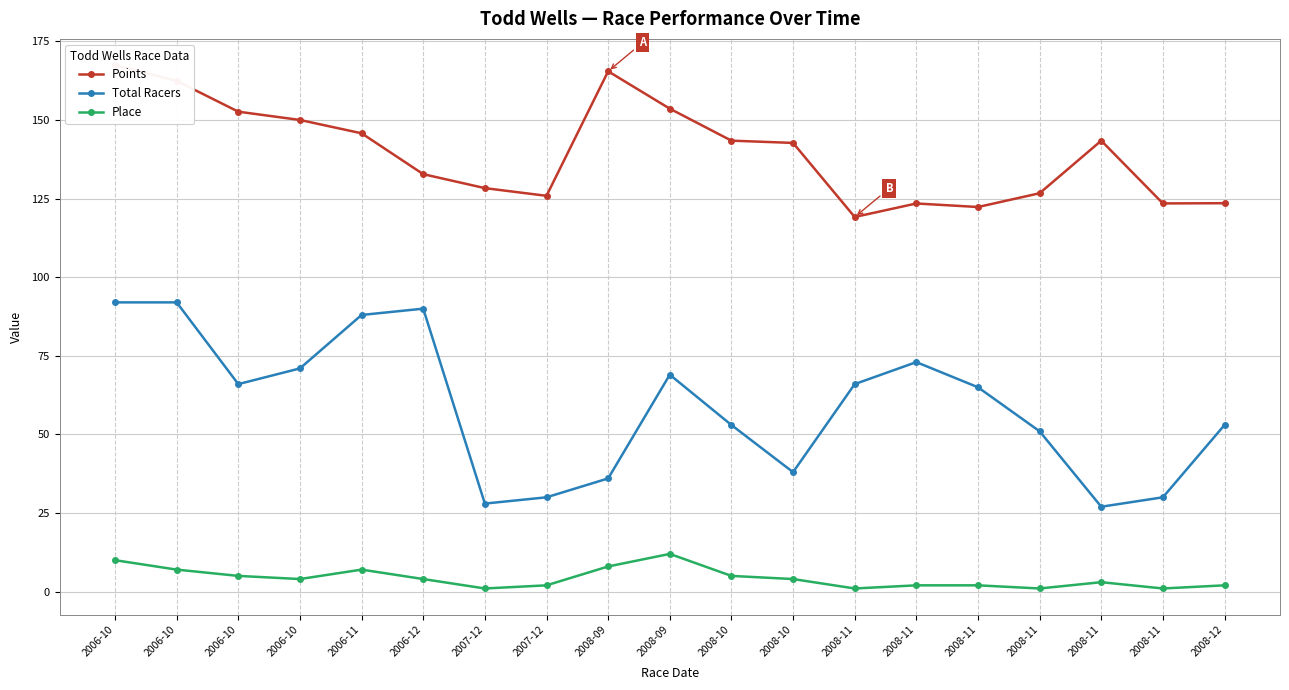

In Total Racers, how many points are lower than both neighbors (excluding endpoints)?

4